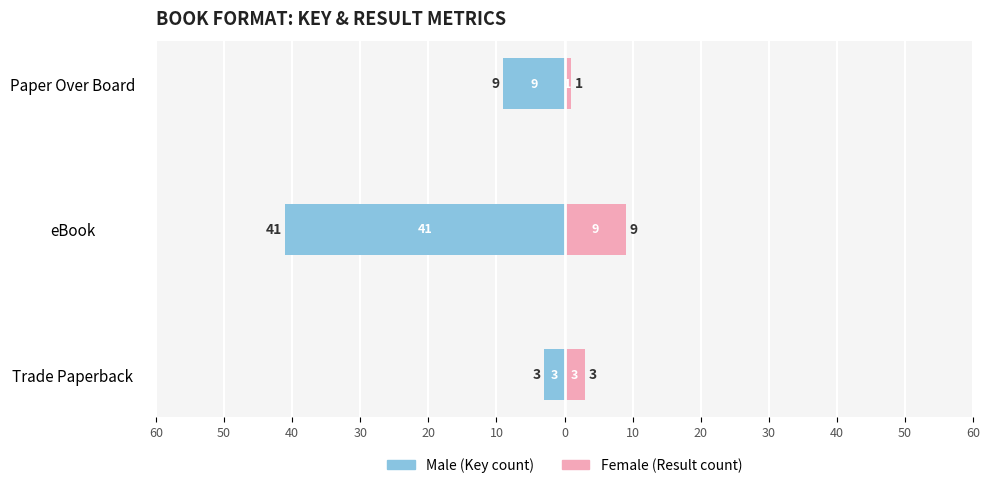

At how many categories does at least one series exceed -34?

3